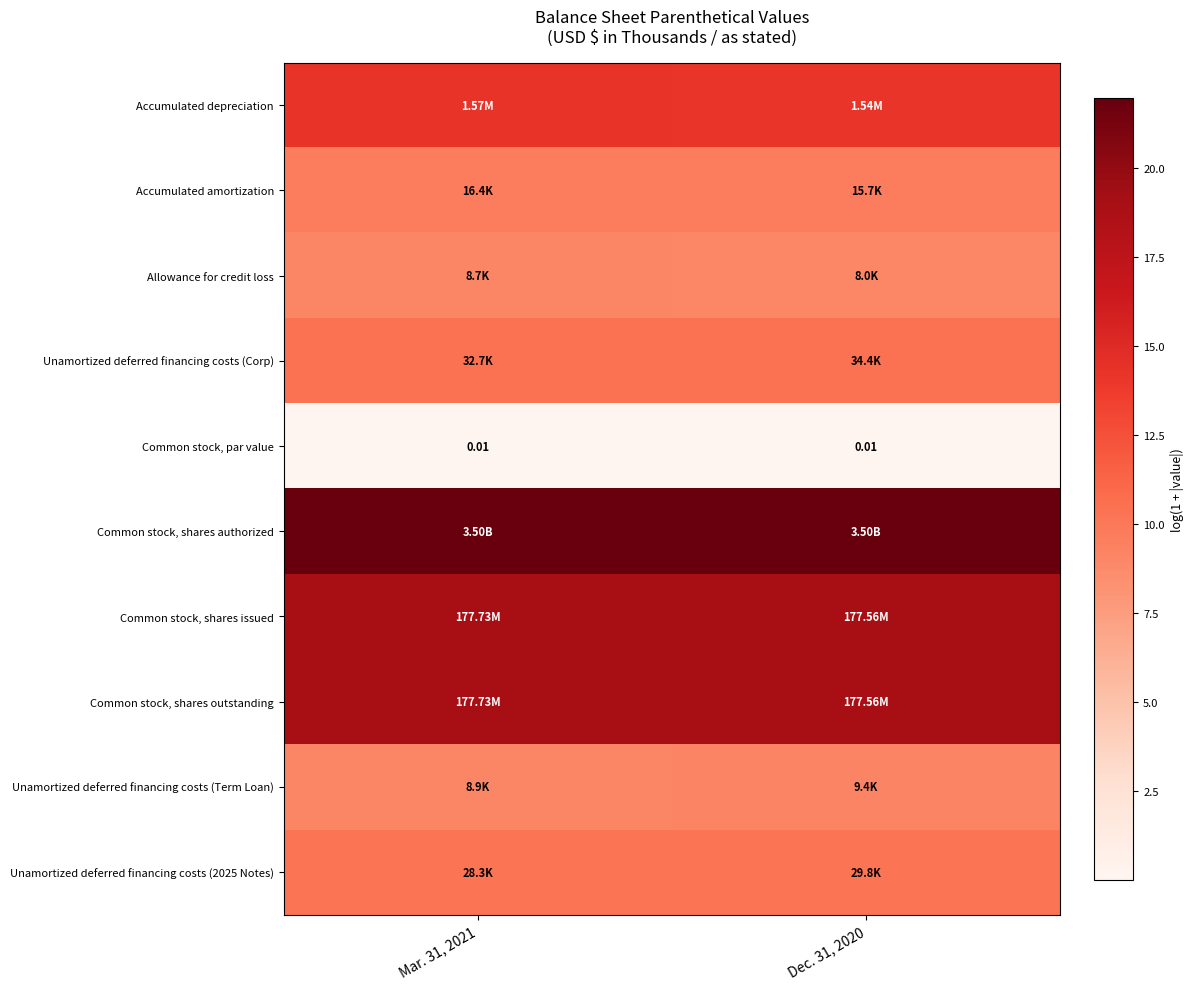

Is the value of Unamortized deferred financing costs (2025 Notes) at Dec. 31, 2020 greater than the value of Common stock, shares authorized at Dec. 31, 2020?

No